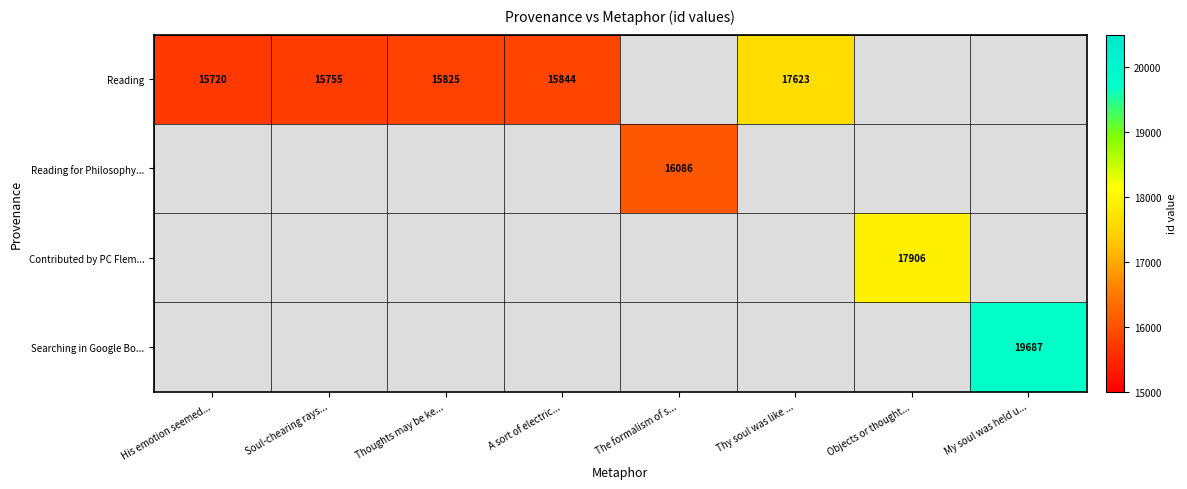

Is it true that Reading equals 21878 at Soul-chearing rays...?

False